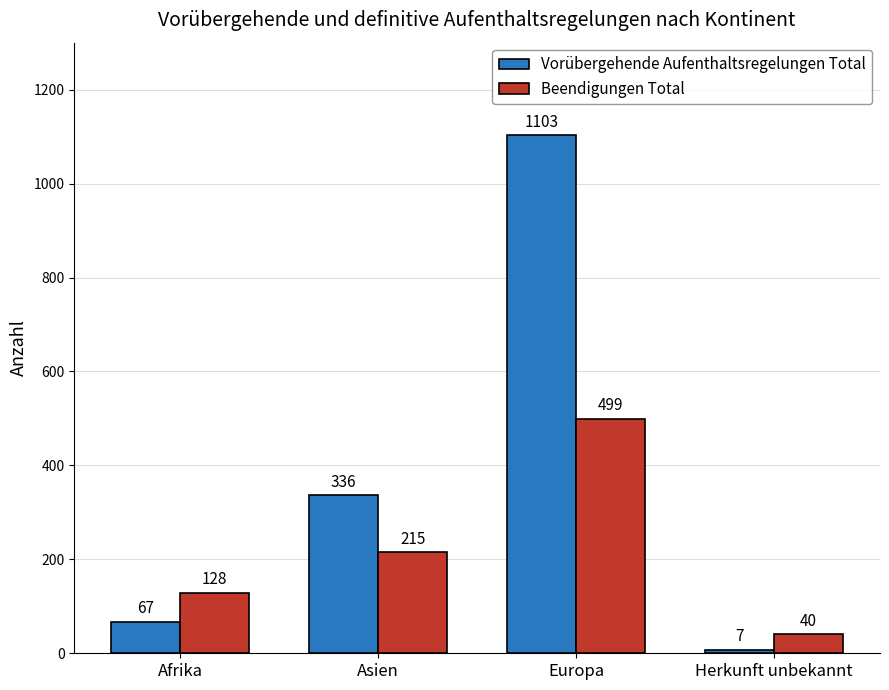

How many distinct data groups are displayed?

2